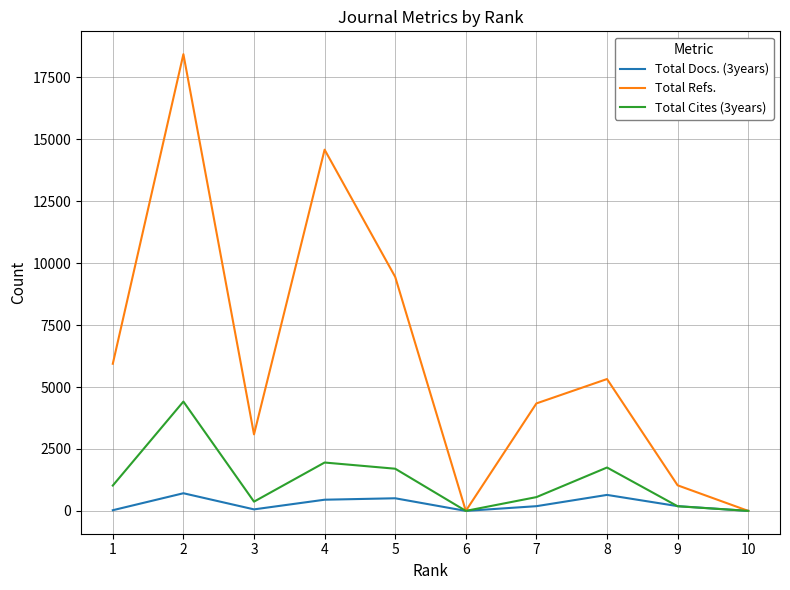

Where is the first local minimum for Total Cites (3years)?

3